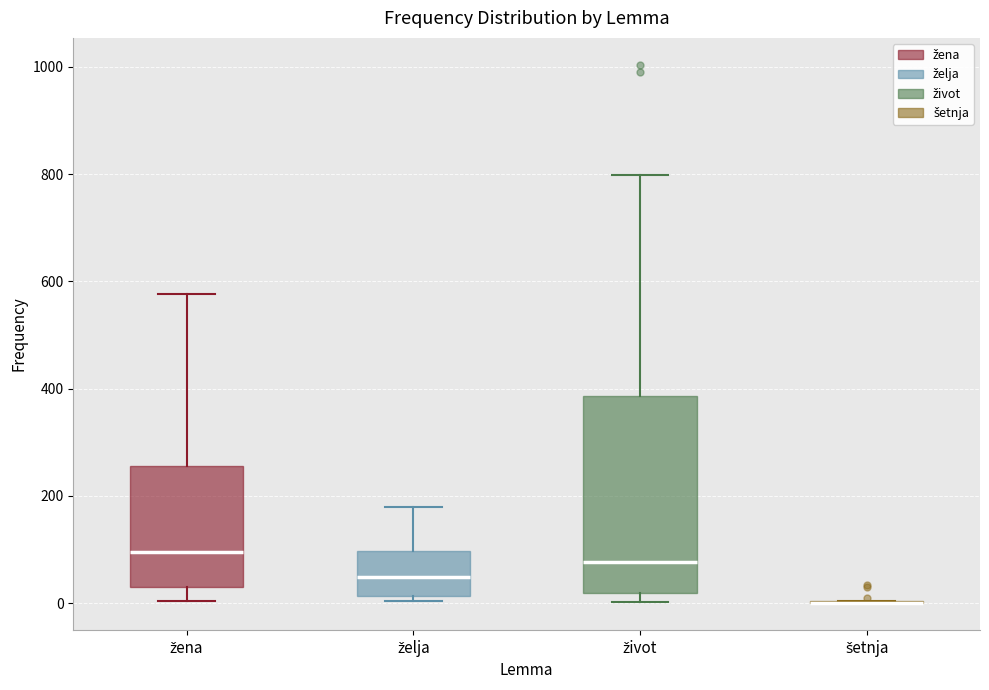

Comparing the boxes themselves (not the whiskers), which one is the tallest?

život